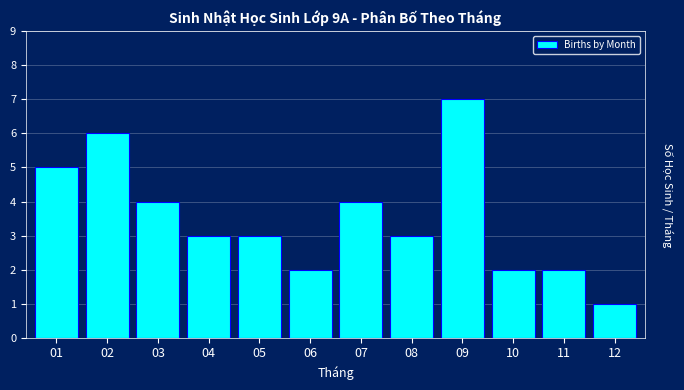

Reading right to left, extract all data points from this chart.

1	2	2	7	3	4	2	3	3	4	6	5